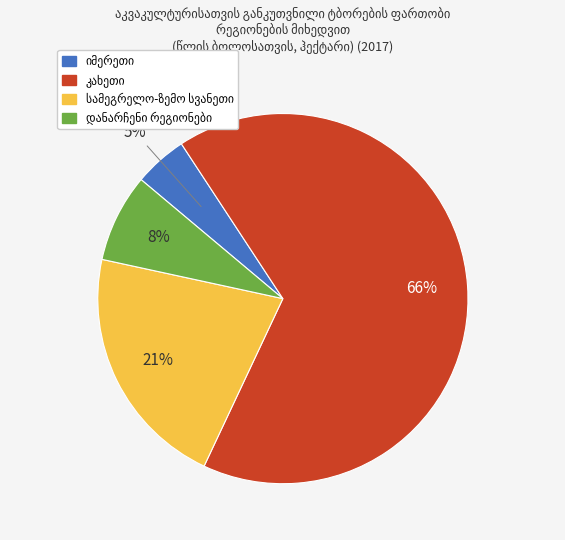

Is there a majority slice in this chart?

Yes